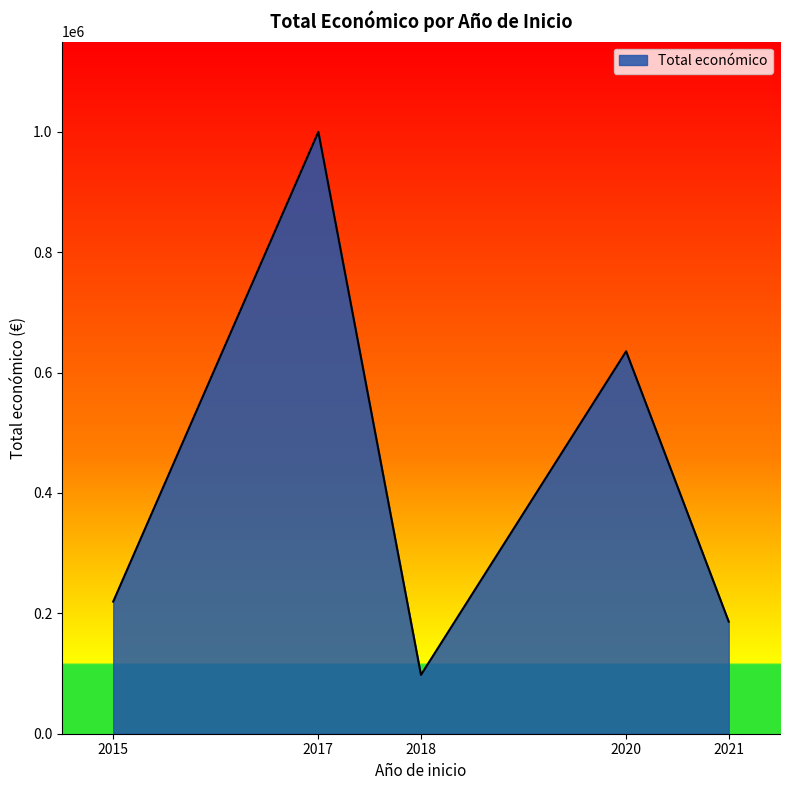

Between 2021 and 2018, which is larger?

2021